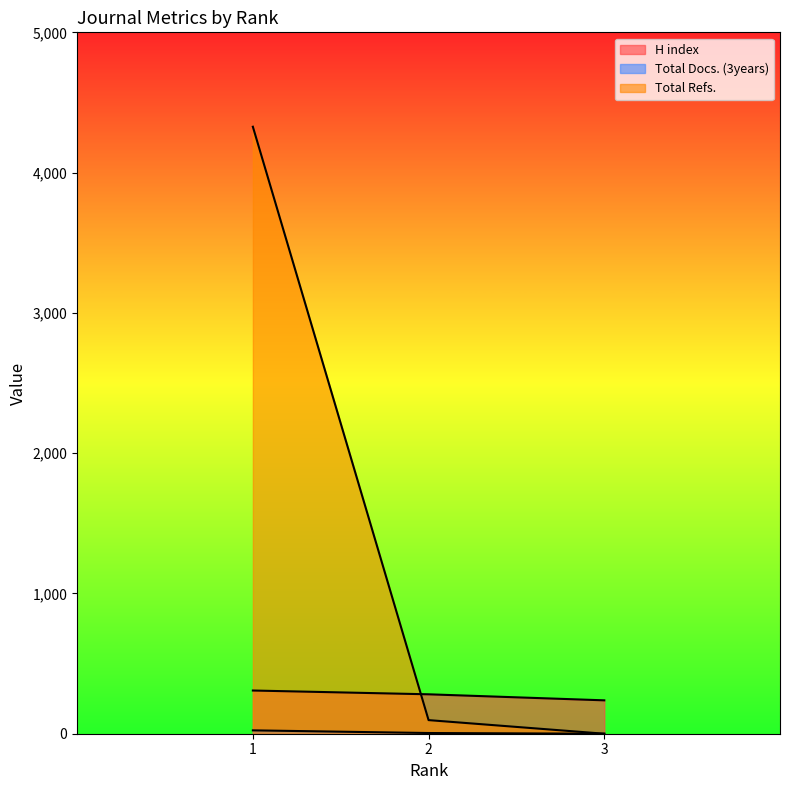

The H index series shows 308 at 1. True or false?

True